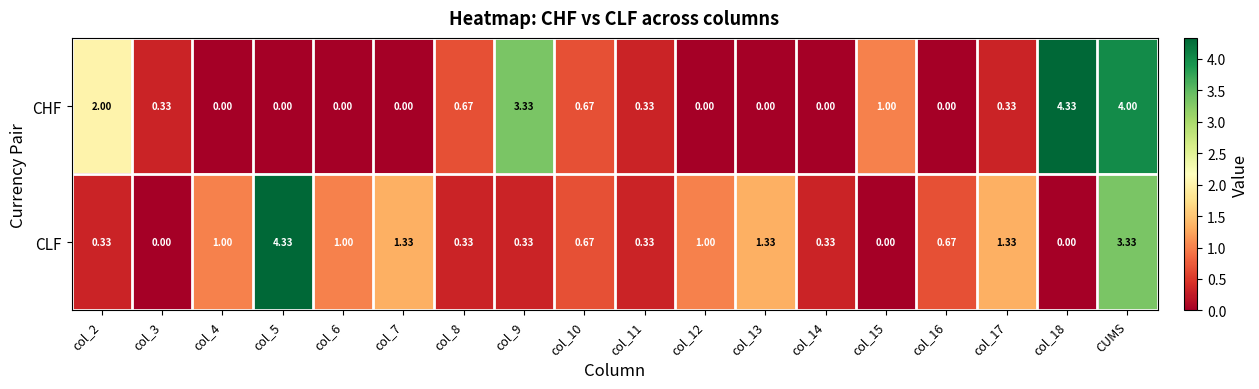

Rank the series at col_15 from highest to lowest value.

CHF, CLF